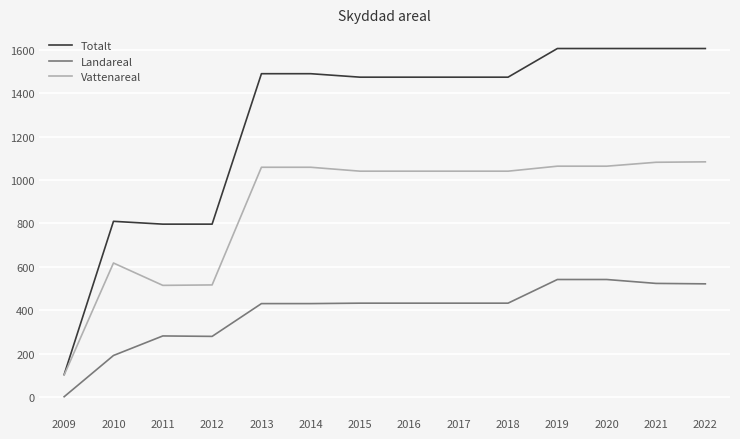

True or false: Landareal and Totalt cross at least once.

False